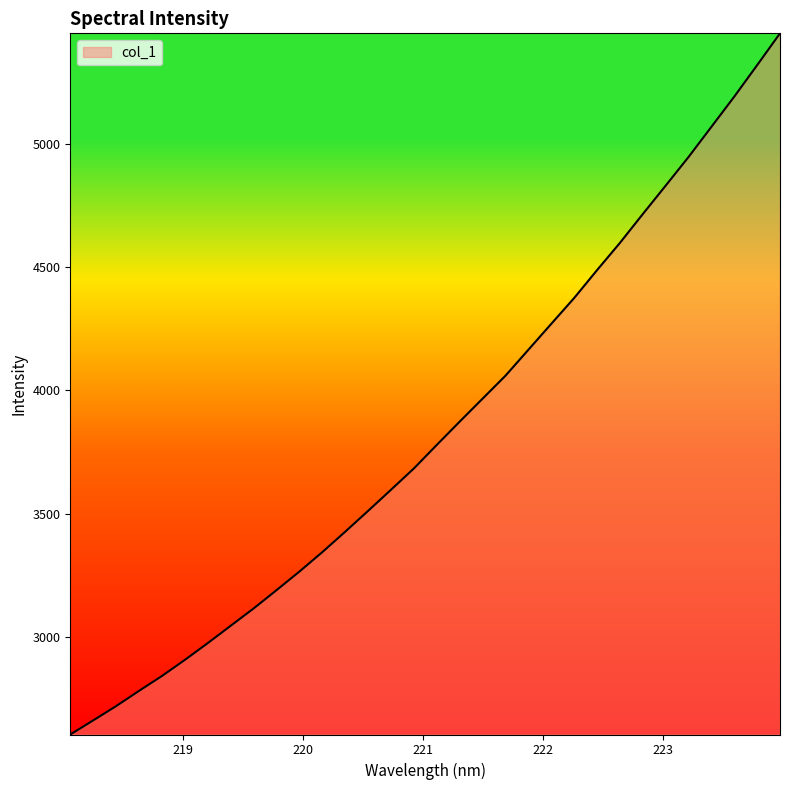

What is the difference between the maximum and minimum values?

2845.7